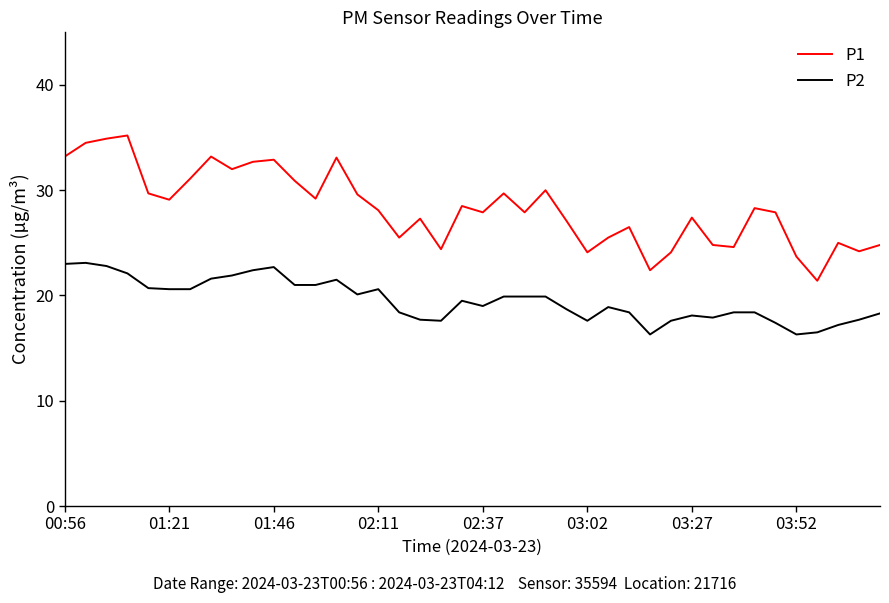

Which series has the largest total across all categories?

P1